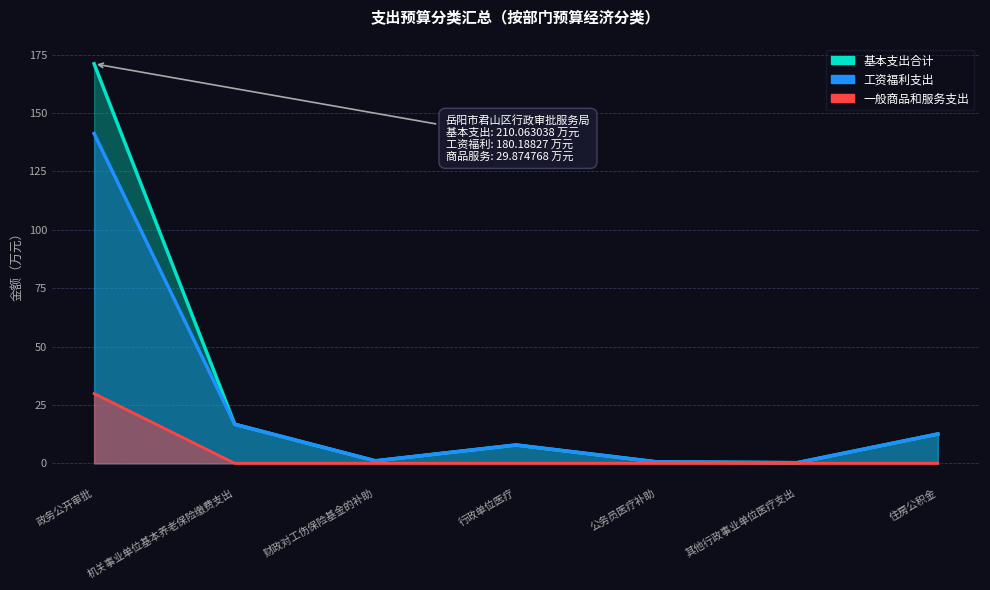

Reading right to left, extract all data points from this chart.

基本支出合计: 住房公积金=12.5	其他行政事业单位医疗支出=0.3	公务员医疗补助=0.6	行政单位医疗=7.8	财政对工伤保险基金的补助=1.0	机关事业单位基本养老保险缴费支出=16.7	政务公开审批=171.1
工资福利支出: 住房公积金=12.5	其他行政事业单位医疗支出=0.3	公务员医疗补助=0.6	行政单位医疗=7.8	财政对工伤保险基金的补助=1.0	机关事业单位基本养老保险缴费支出=16.7	政务公开审批=141.2
一般商品和服务支出: 住房公积金=0.0	其他行政事业单位医疗支出=0.0	公务员医疗补助=0.0	行政单位医疗=0.0	财政对工伤保险基金的补助=0.0	机关事业单位基本养老保险缴费支出=0.0	政务公开审批=29.9